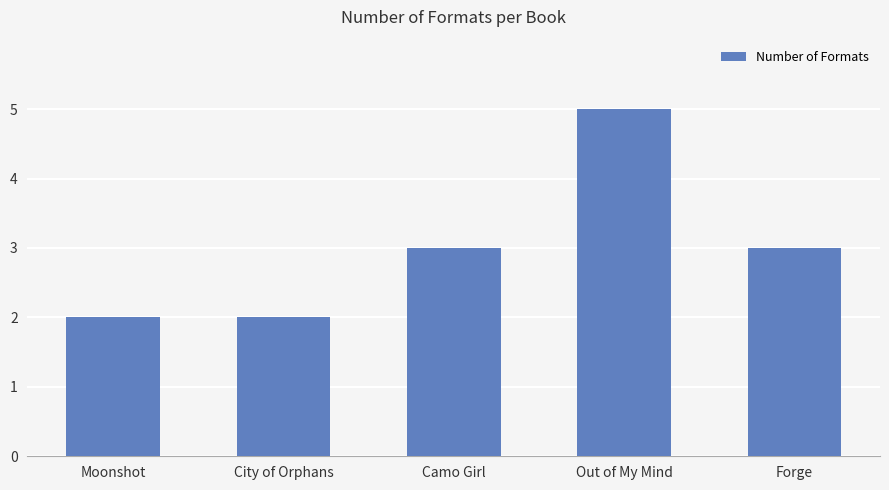

What value does the data have at Out of My Mind?

5